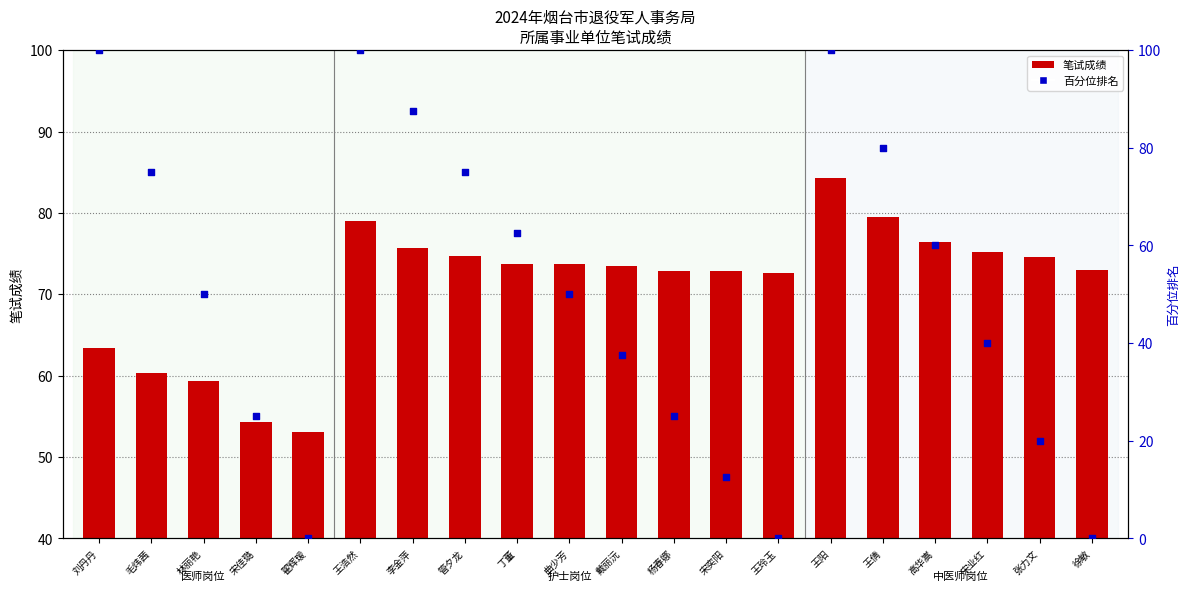

What is the ratio of the value at 徐敏 to the value at 林丽艳?

1.2